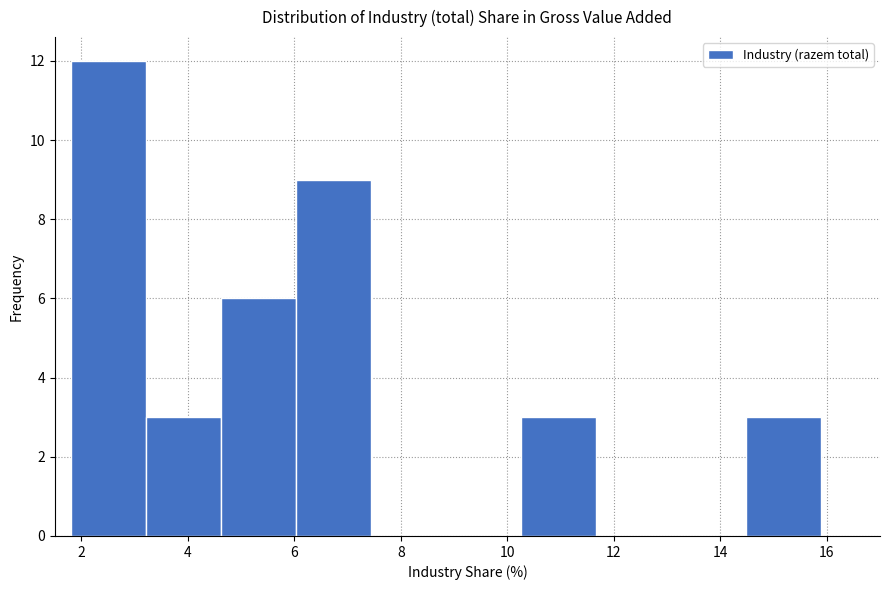

Reading left to right, transcribe this chart: for each bar, give the range it covers on the x-axis and its height. Neither the bar edges nor the heights are printed on the chart, so give them approximately, as read against the axes.

1.8 to 3.2: 12
3.2 to 4.6: 3
4.6 to 6.0: 6
6.0 to 7.4: 9
7.4 to 8.8: 0
8.8 to 10.2: 0
10.2 to 11.6: 3
11.6 to 13.0: 0
13.0 to 14.4: 0
14.4 to 16.0: 3